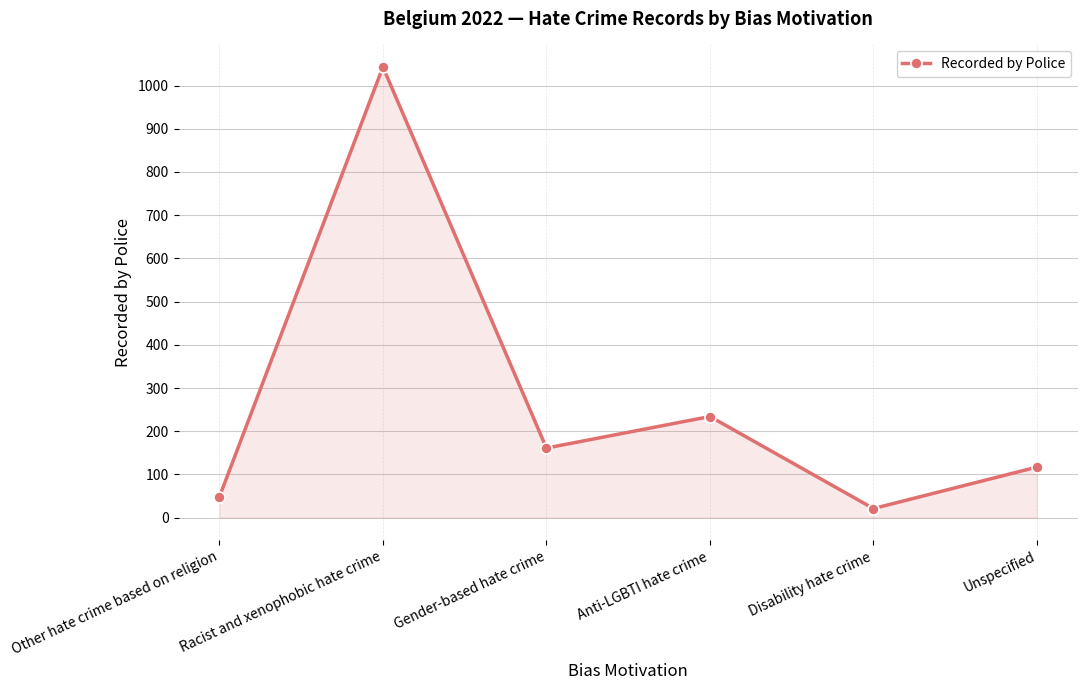

Approximately how many times larger is the value at Disability hate crime compared to Other hate crime based on religion?

0.4